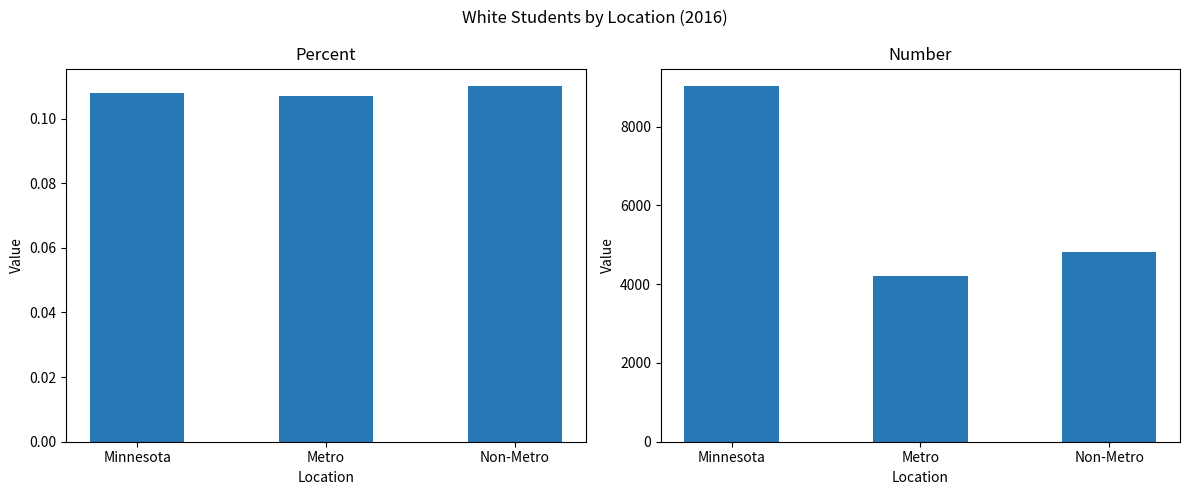

How many values in the Number series exceed 4827?

1